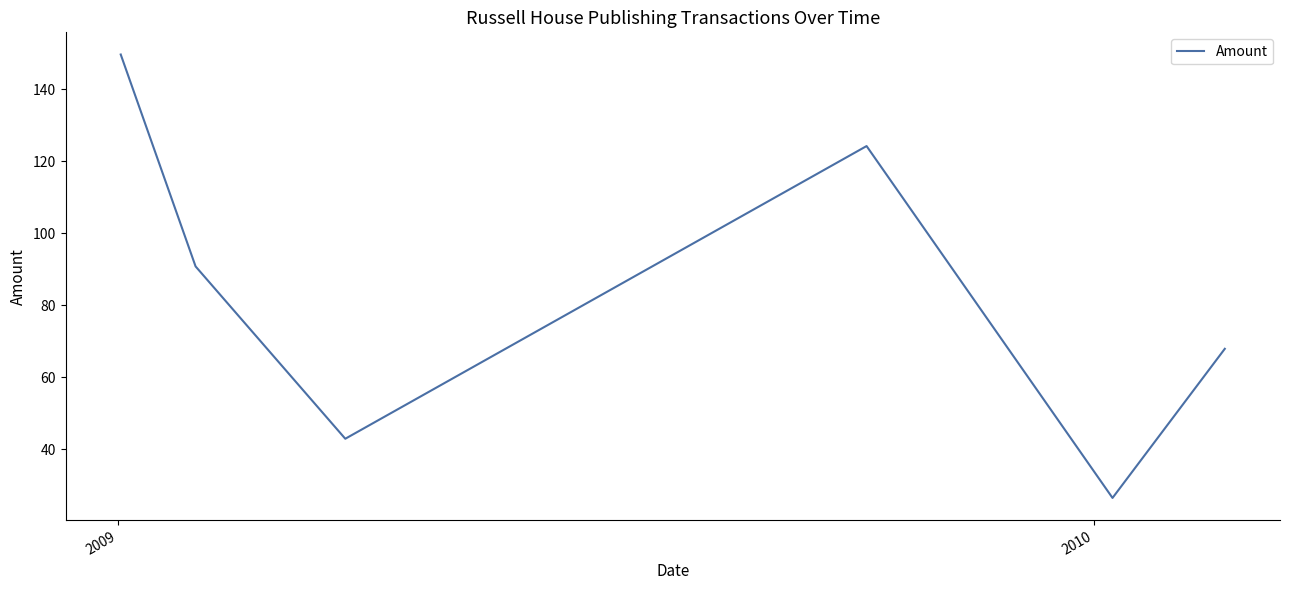

True or false: there are more than 0 points higher than both neighbors.

True